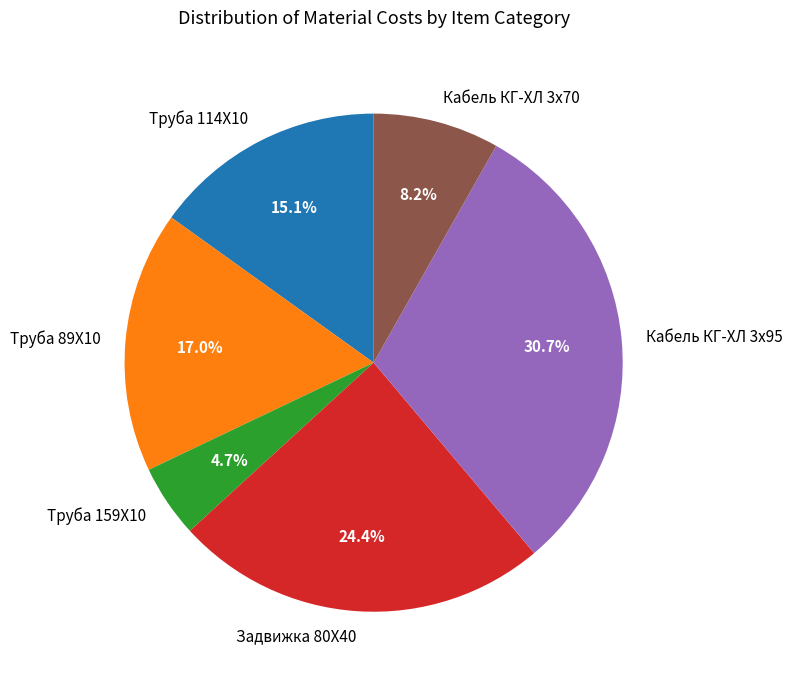

To the nearest percent, what is the combined percentage of Кабель КГ-ХЛ 3х95 and Задвижка 80Х40?

55%